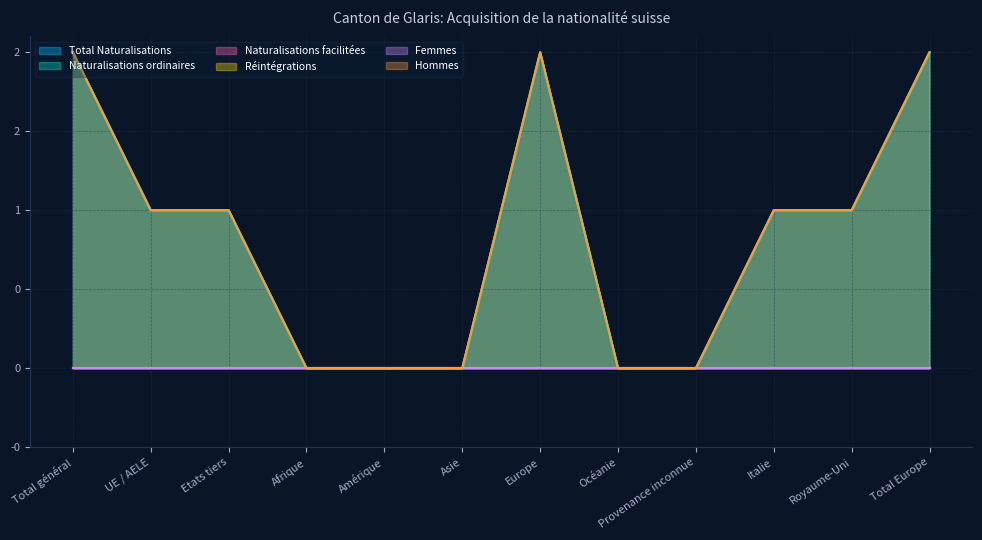

At which category does the chart reach its peak across all series?

Total général